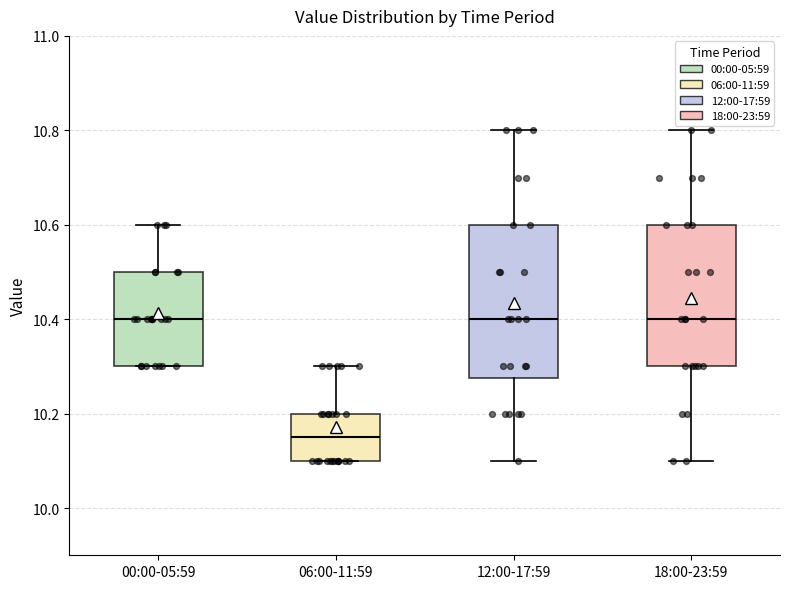

Where is the upper edge of the box for 06:00-11:59 on the y-axis? The values are not printed on the chart, so give them approximately, as read against the axis.

10.20